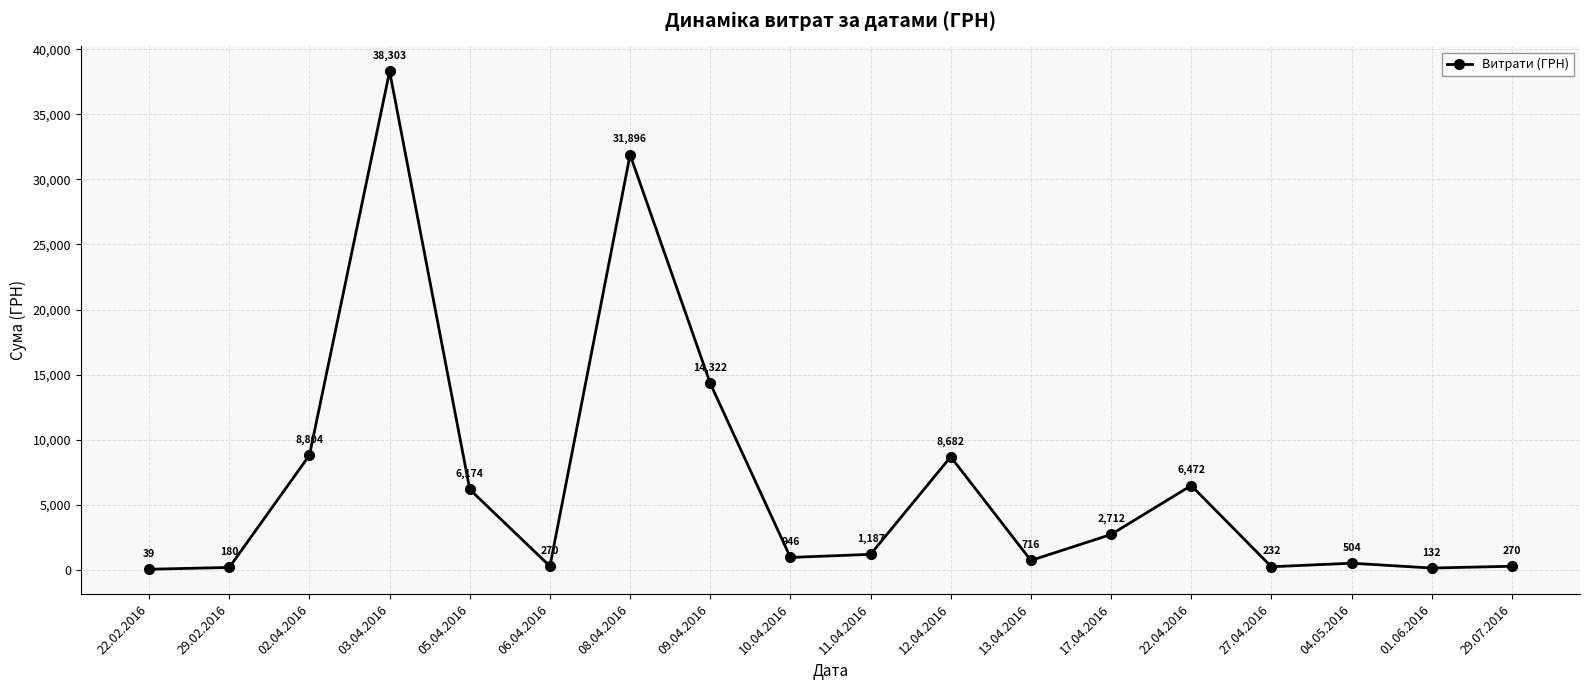

What is the approximate value at 11.04.2016?

1186.5